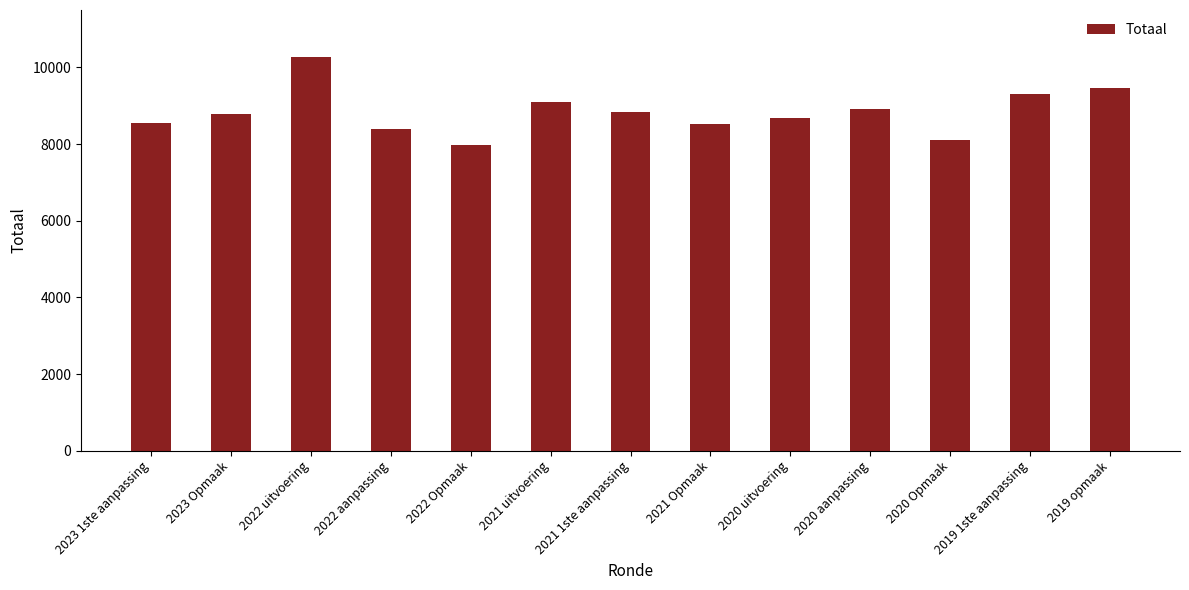

Are the bars grouped side by side (vs. stacked)?

No